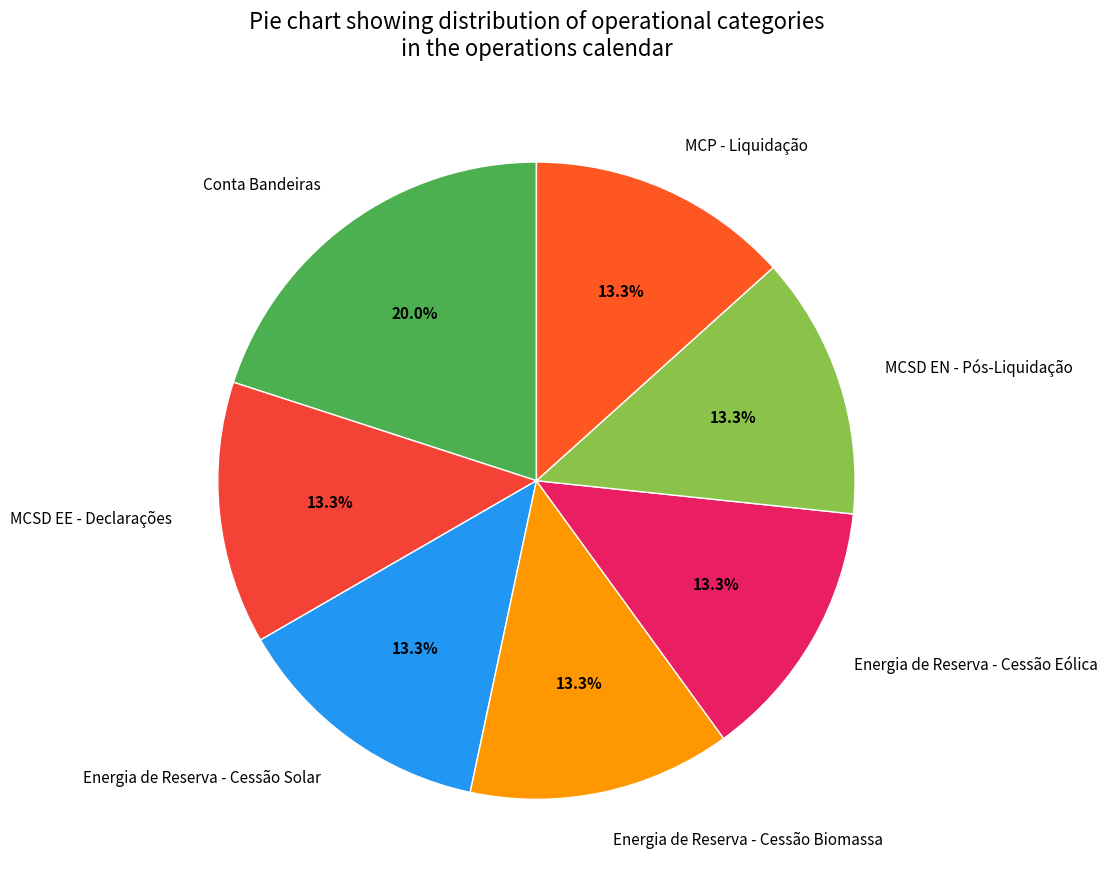

Is there any slice that represents more than half of the pie?

No